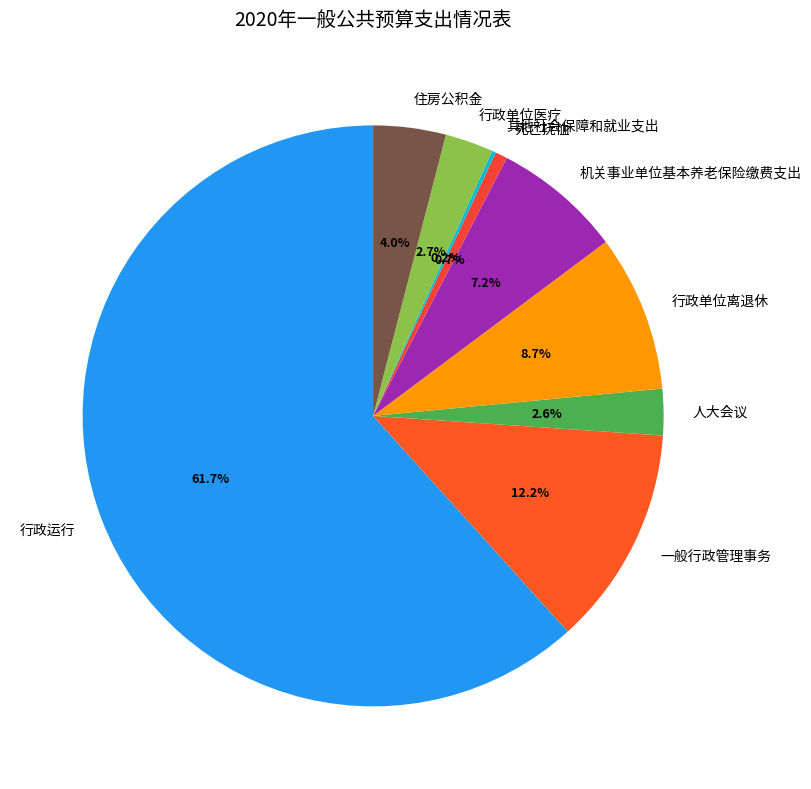

Between 住房公积金 and 行政单位医疗, which is larger?

住房公积金